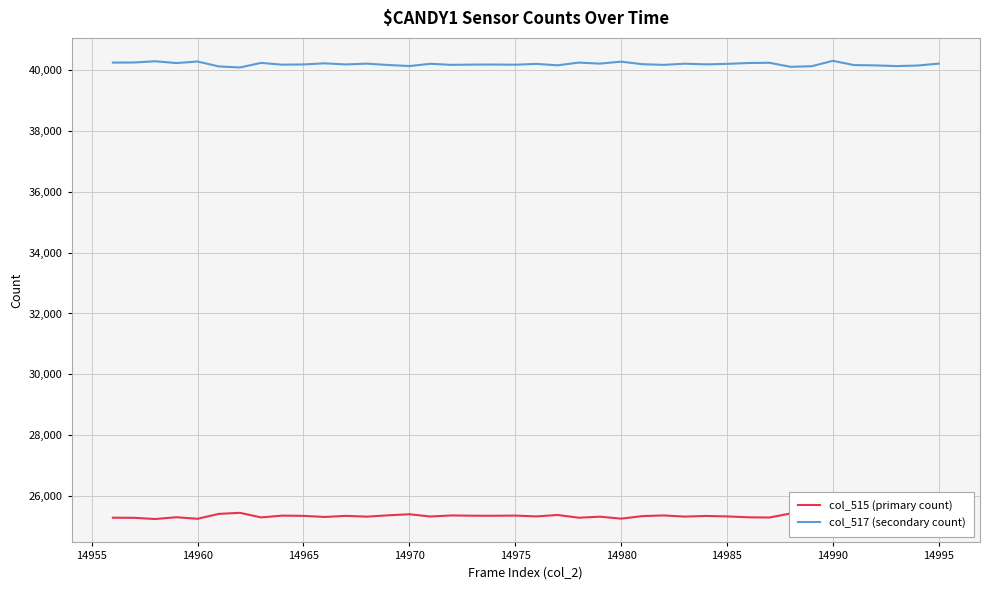

What is the lowest value of the col_517 (secondary count) series?

40092